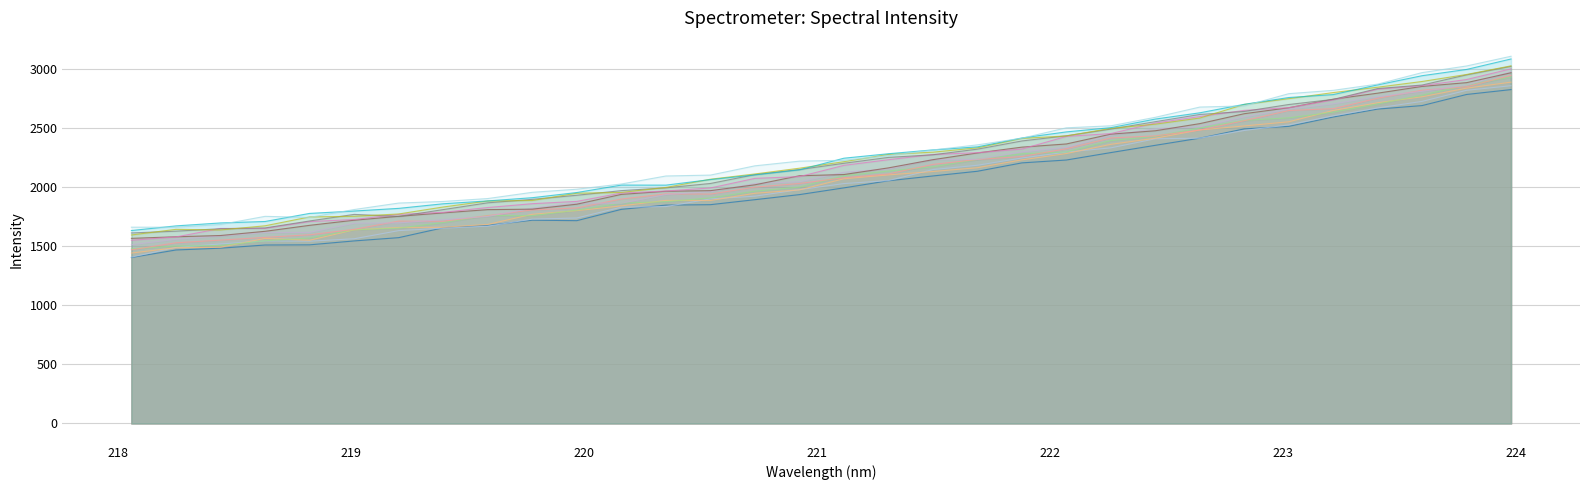

List the labels in order of value, largest first.

223.9802, 223.7895, 223.5987, 223.408, 223.2172, 223.0264, 222.8355, 222.6447, 222.4538, 222.263, 222.0721, 221.8812, 221.6902, 221.4993, 221.3083, 221.1174, 220.9264, 220.7354, 220.5444, 220.3533, 220.1623, 219.9712, 219.7801, 219.589, 219.3979, 219.0156, 219.2067, 218.8244, 218.6332, 218.442, 218.2508, 218.0596